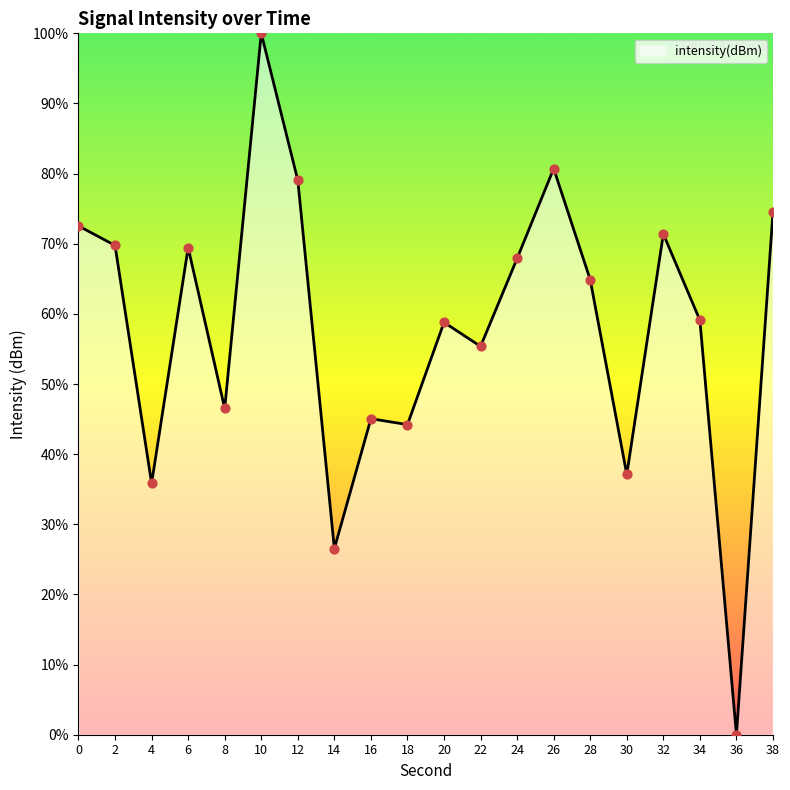

What is the ratio of the value at 38 to the value at 2?

1.1